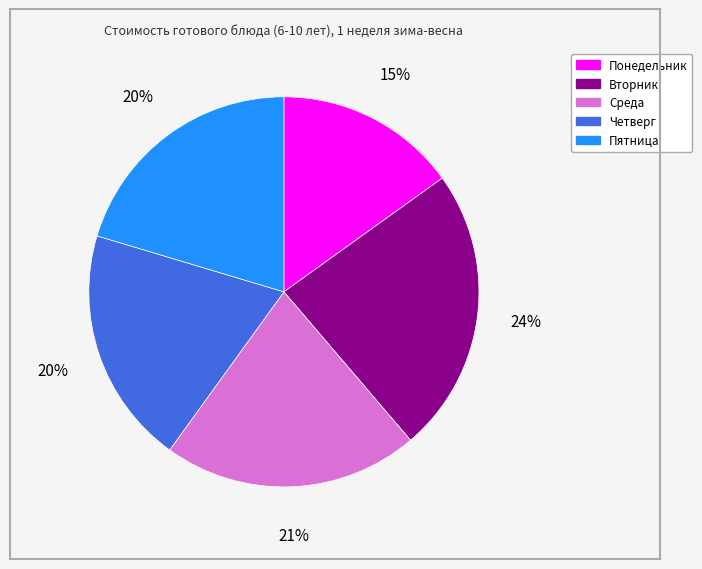

Count the number of slices in the pie.

5